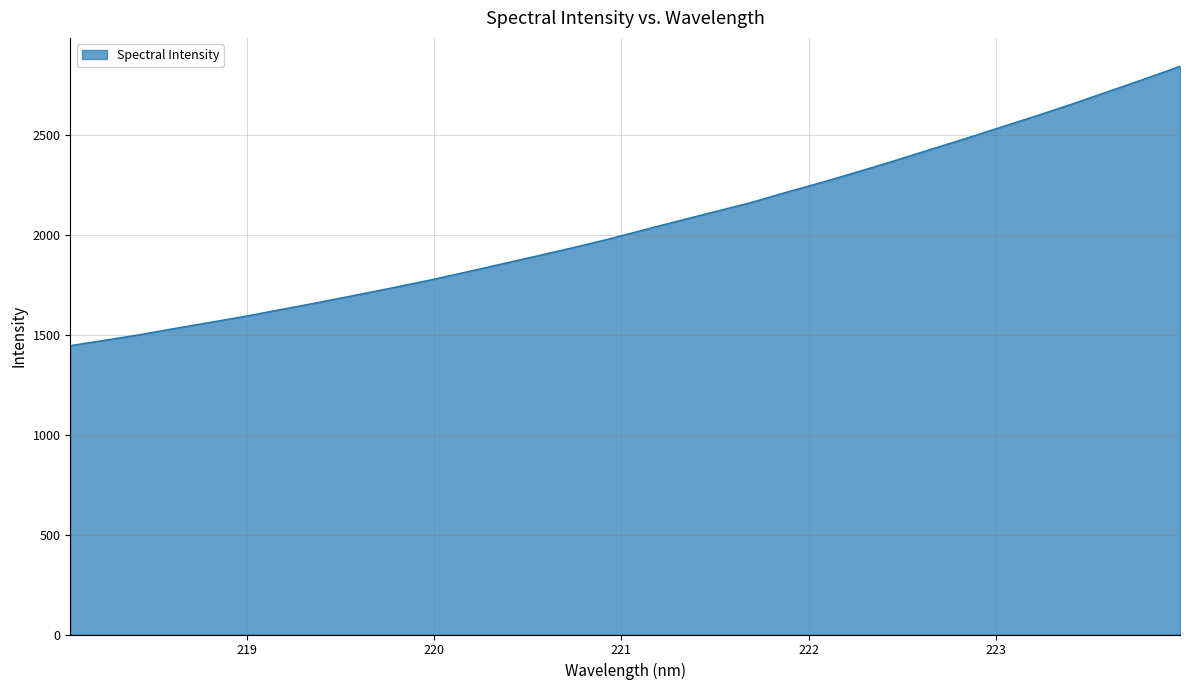

What is the minimum value shown in the chart?

1445.1